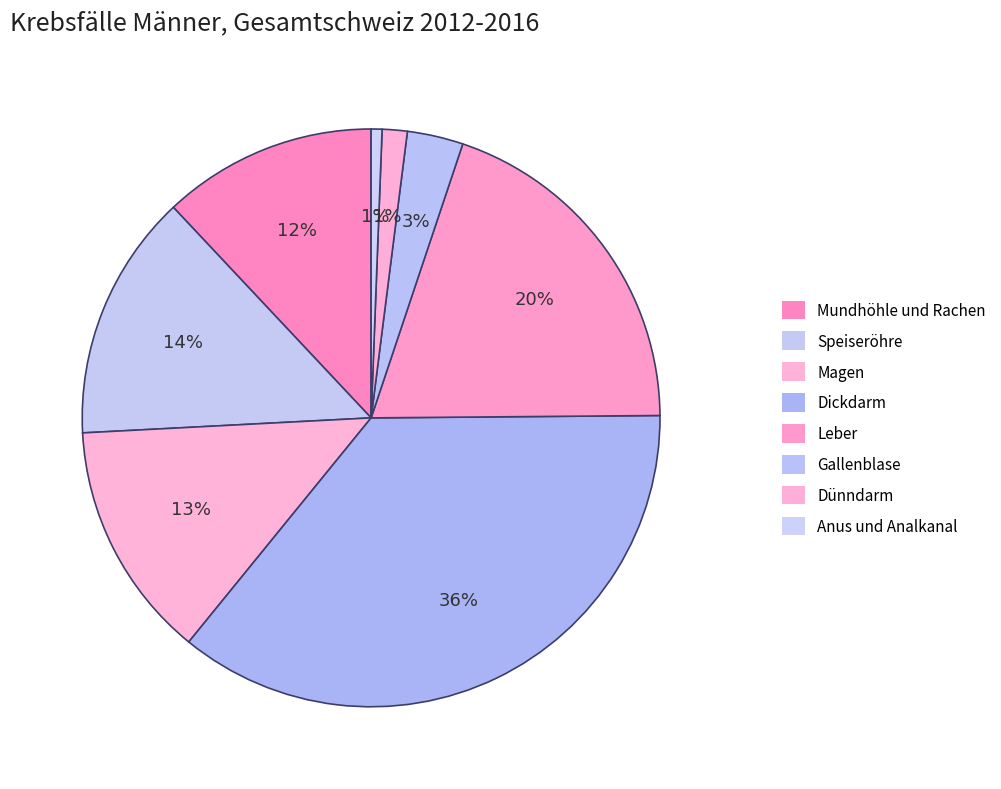

Which category has the biggest portion of the pie?

Dickdarm